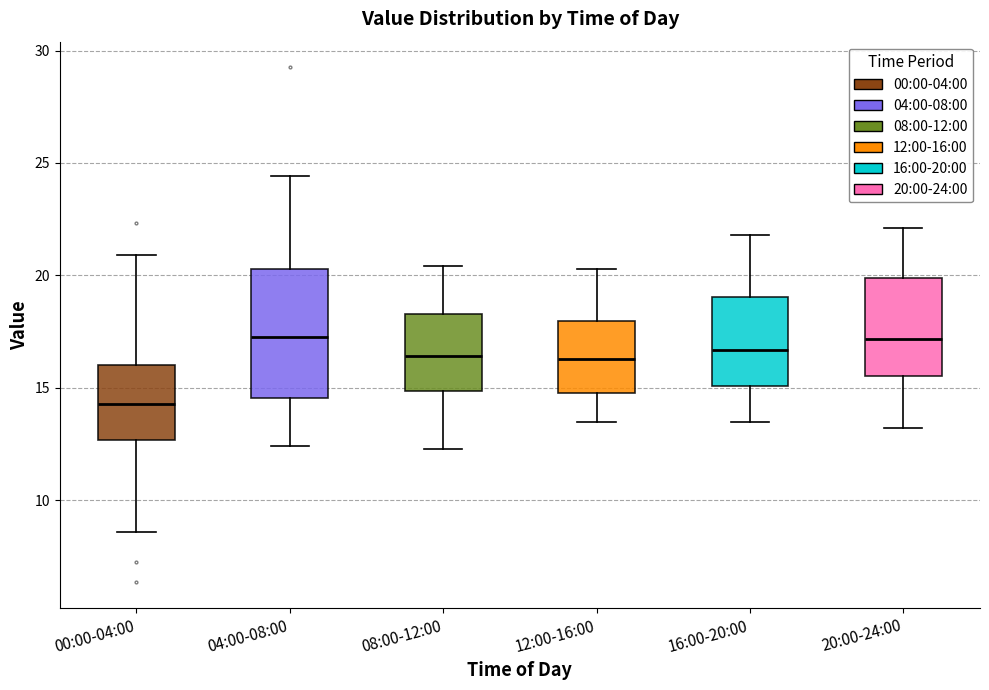

Reading left to right, read every box against the y-axis: the position of its median line, the range the box covers, and the ends of its whiskers. The values are not printed on the chart, so give them approximately, as read against the axis.

00:00-04:00: median 14.5, box 12.5 to 16.0, whiskers 8.5 to 21.0
04:00-08:00: median 17.5, box 14.5 to 20.5, whiskers 12.5 to 24.5
08:00-12:00: median 16.5, box 15.0 to 18.5, whiskers 12.5 to 20.5
12:00-16:00: median 16.5, box 15.0 to 18.0, whiskers 13.5 to 20.5
16:00-20:00: median 16.5, box 15.0 to 19.0, whiskers 13.5 to 22.0
20:00-24:00: median 17.0, box 15.5 to 20.0, whiskers 13.0 to 22.0